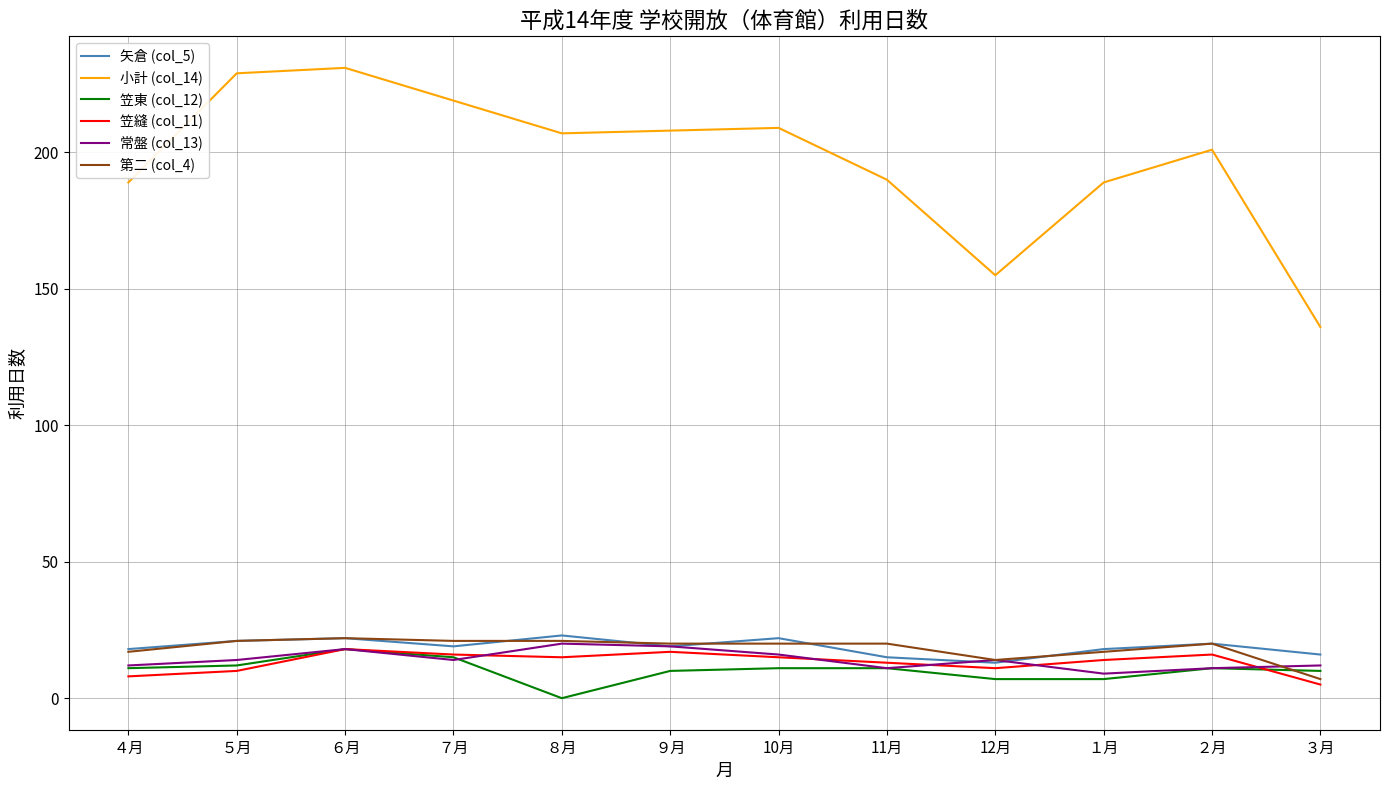

At which label does 第二 (col_4) reach its minimum?

３月